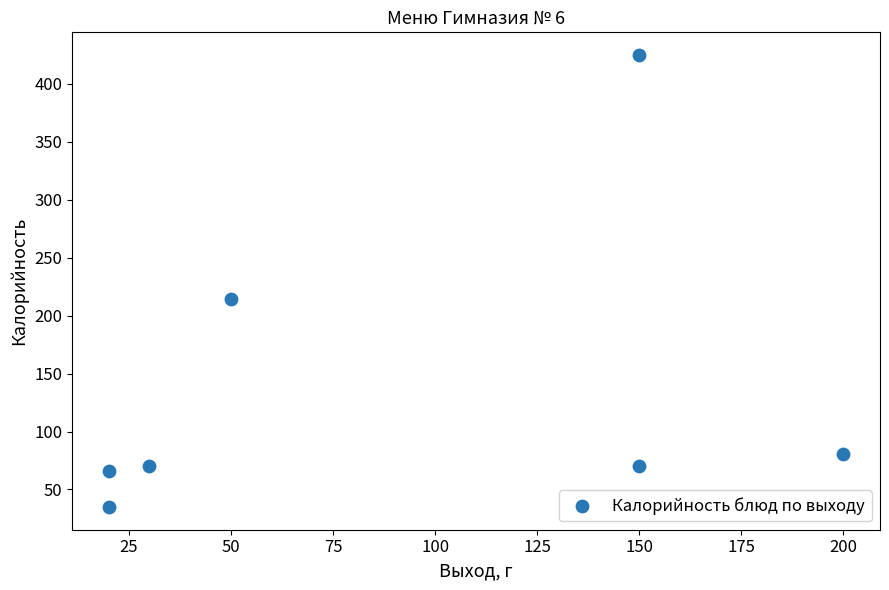

What Y value in the scatter plot is closest to 229?

214.2